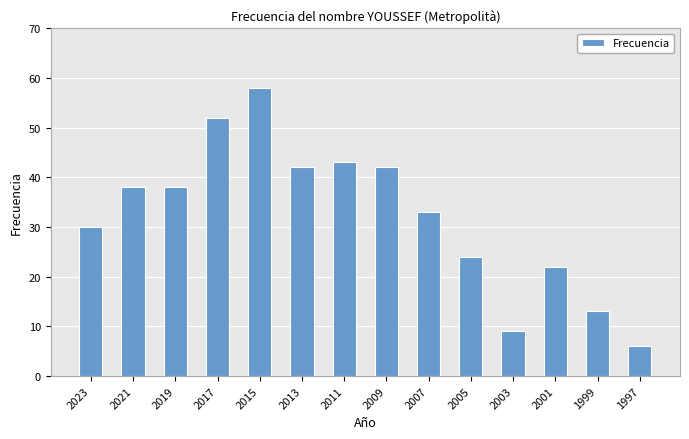

What is the difference between the second highest and minimum values?

46